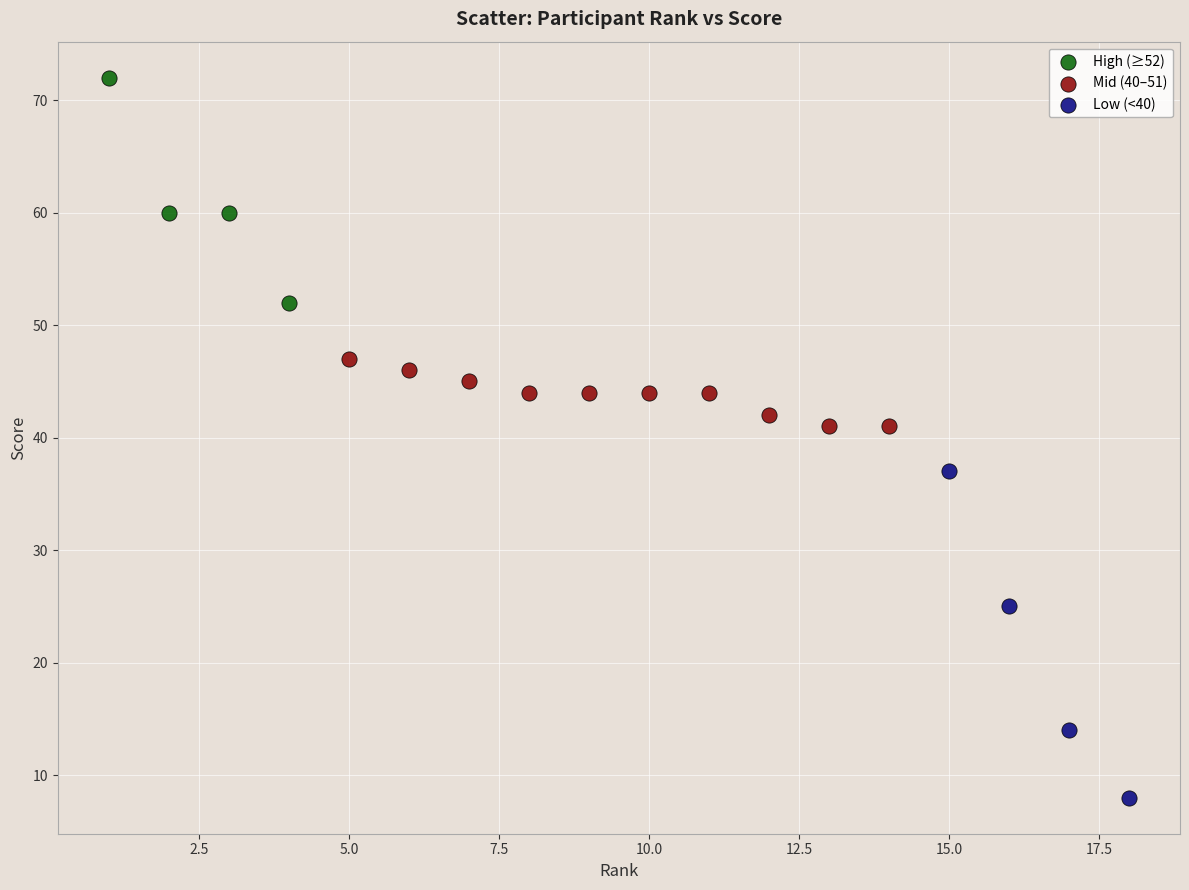

Which series has the largest Y range (max minus min)?

Low (<40)